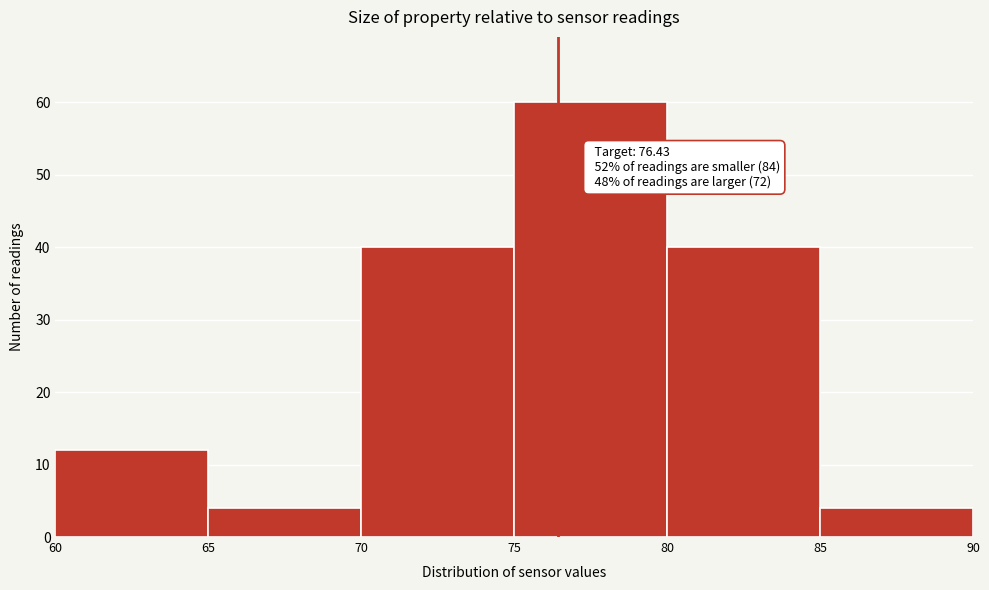

Over which range of the x-axis is the bar tallest?

75 to 80